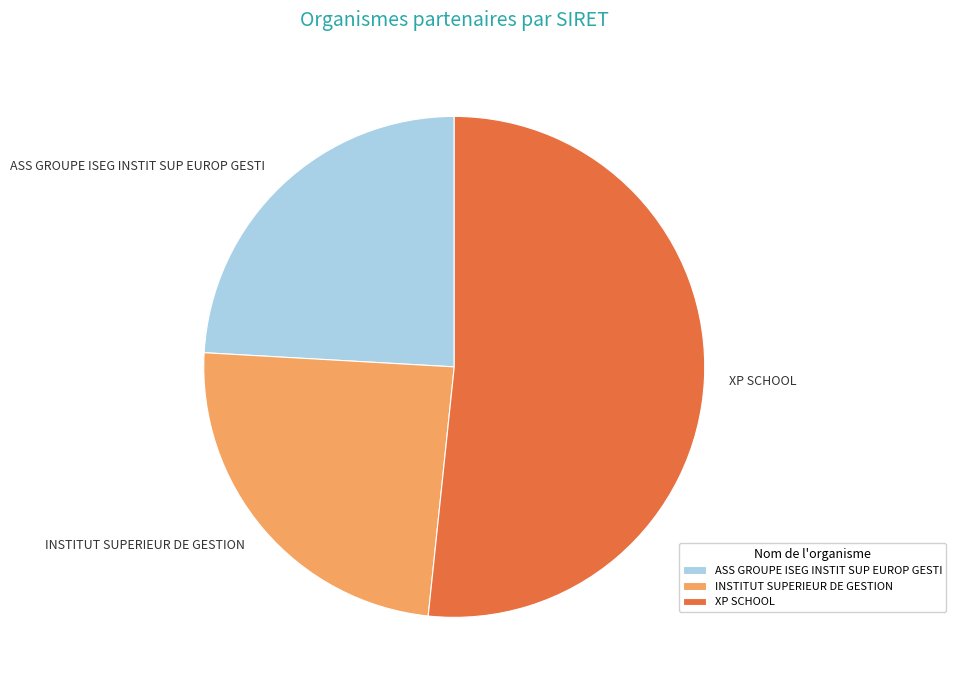

The ASS GROUPE ISEG INSTIT SUP EUROP GESTI slice represents 24% of the pie. True or false?

True